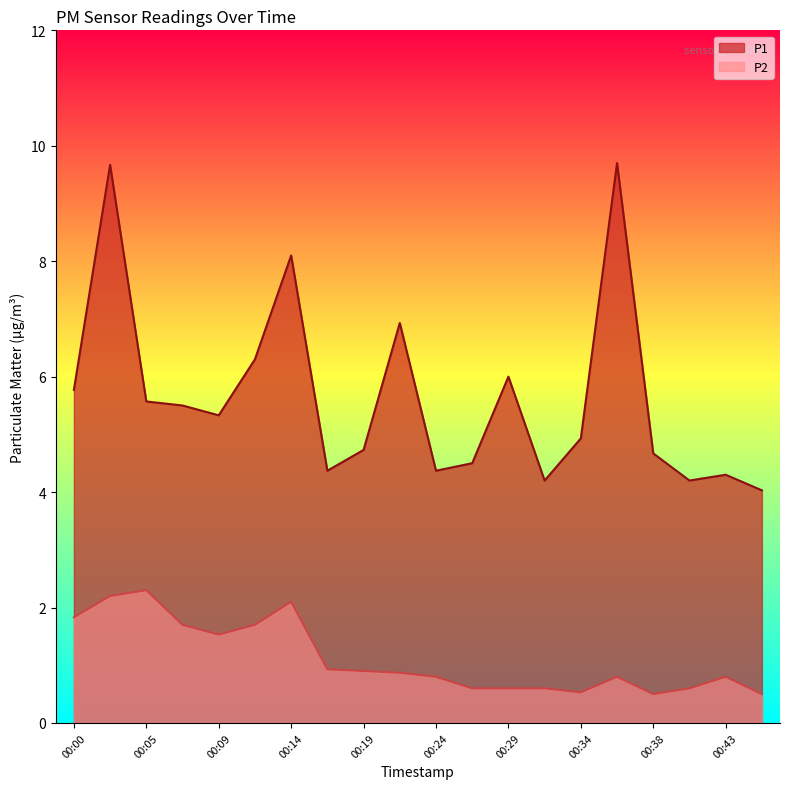

True or false: P2 and P1 cross at least once.

False